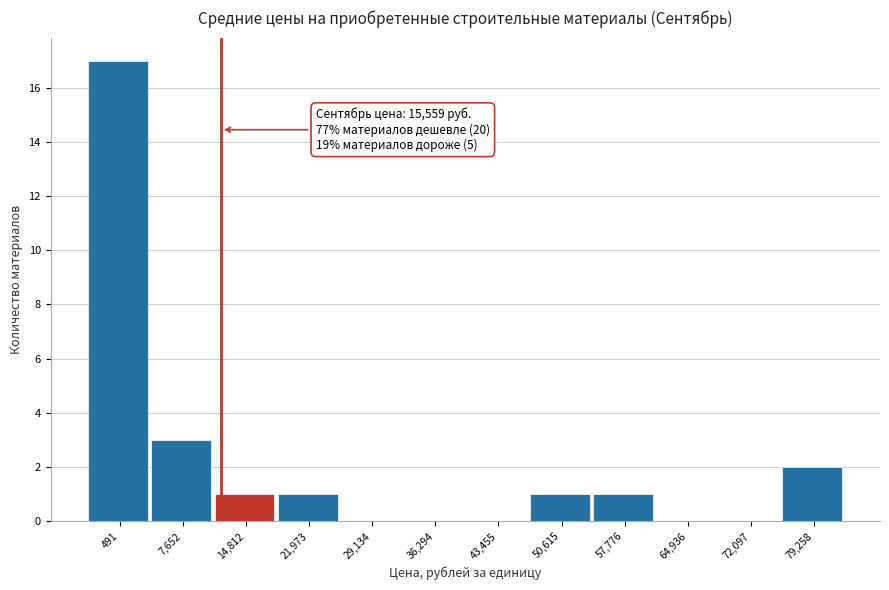

Reading left to right, list all the values displayed in this chart.

491=17	7,652=3	14,812=1	21,973=1	29,134=0	36,294=0	43,455=0	50,615=1	57,776=1	64,936=0	72,097=0	79,258=2